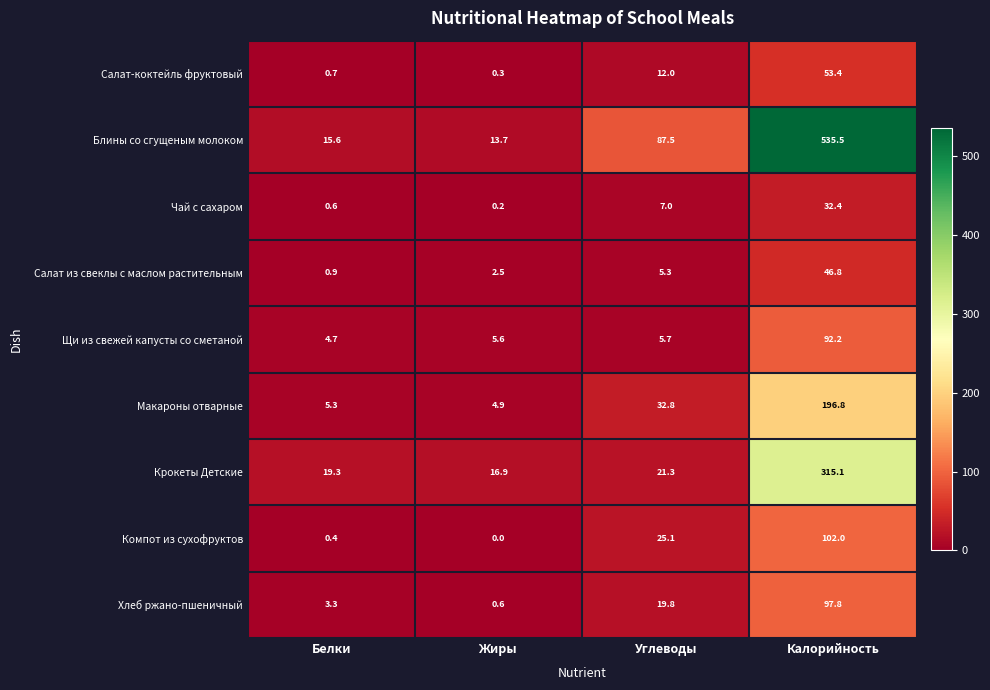

What is the difference between the second highest and second lowest values in the Салат из свеклы с маслом растительным series?

2.8